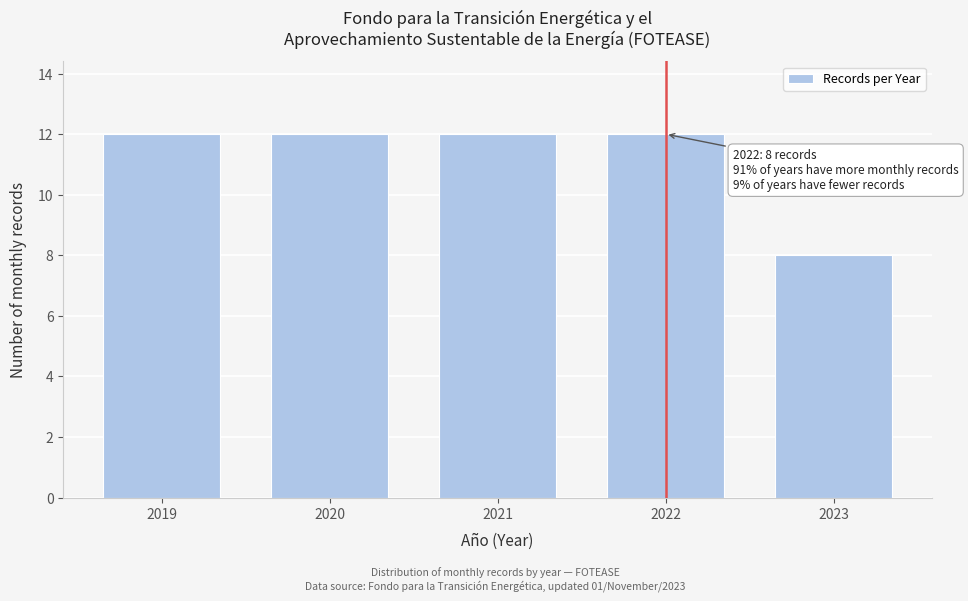

Reading right to left, what are all the values shown in this chart?

2023=8	2022=12	2021=12	2020=12	2019=12